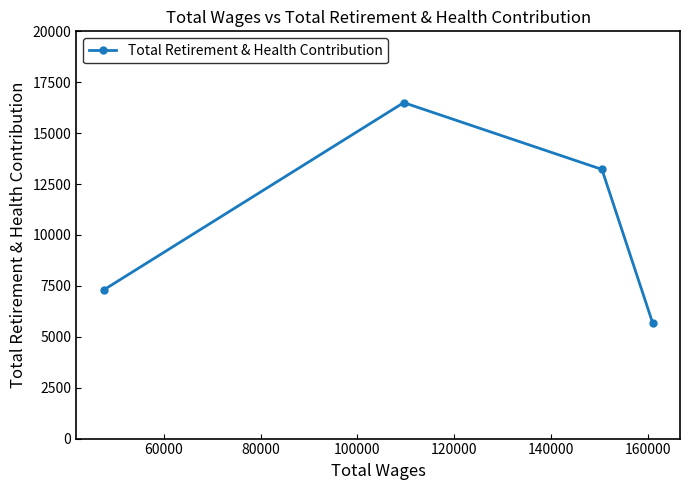

What is the greatest value displayed?

16499